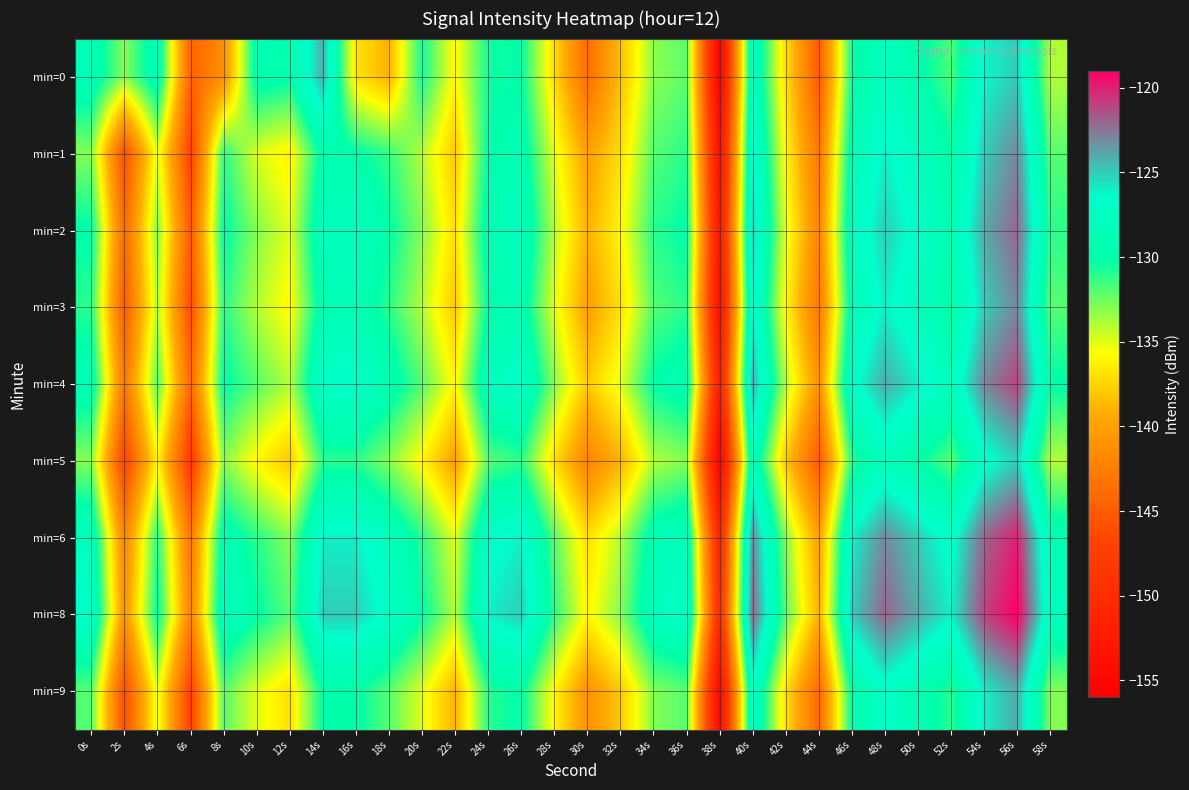

Which has a higher value, 36s or 14s?

14s